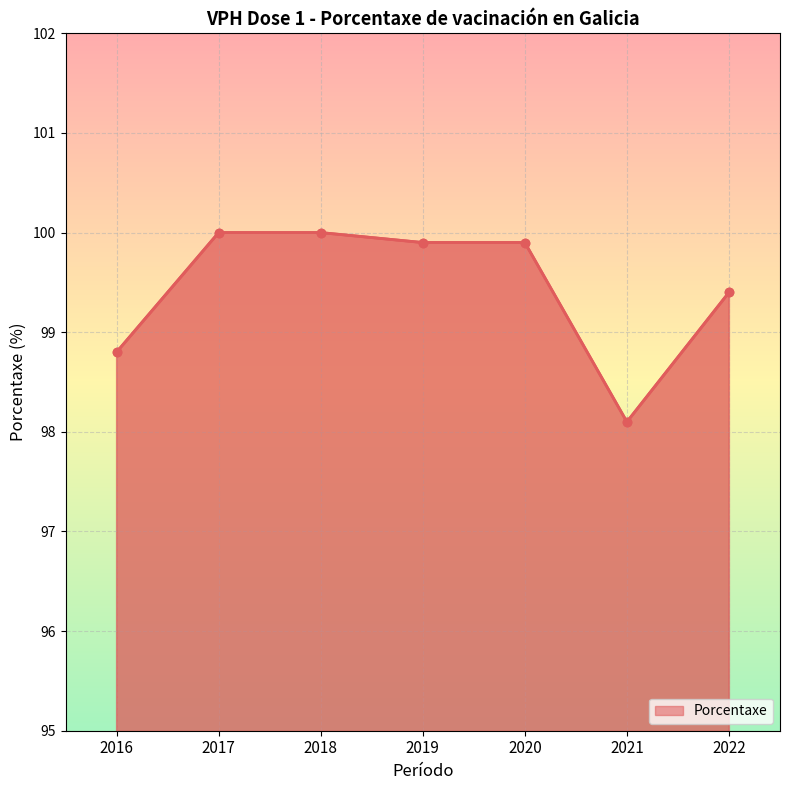

At which label does the data first exceed 99?

2017